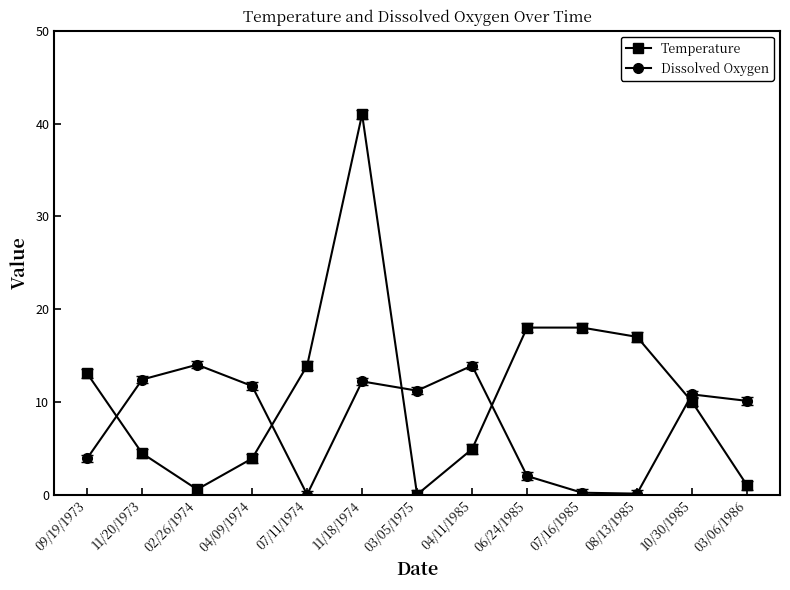

What is the label of the 9th point from the left?

06/24/1985